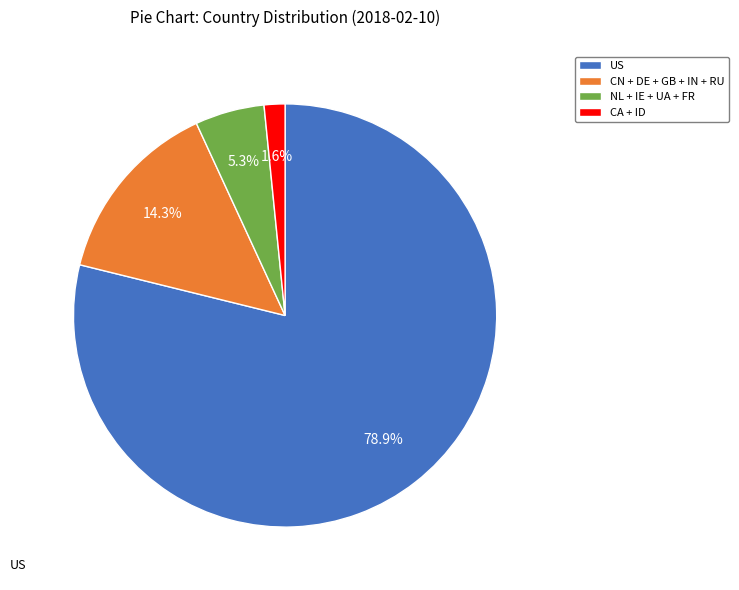

Which category has the smallest portion of the pie?

CA + ID